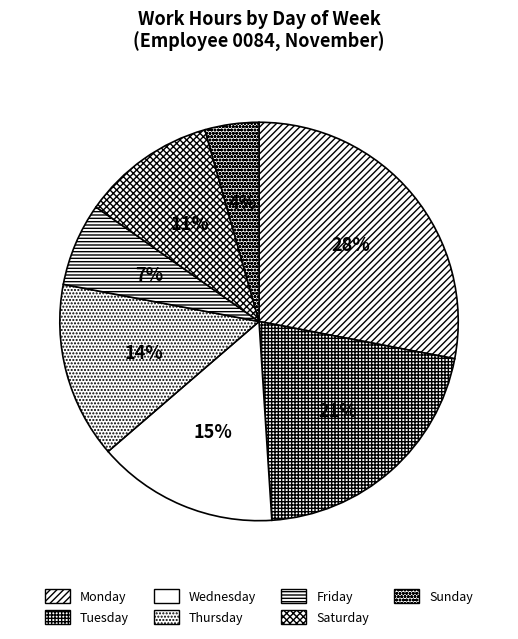

How many slices are in this pie chart?

7